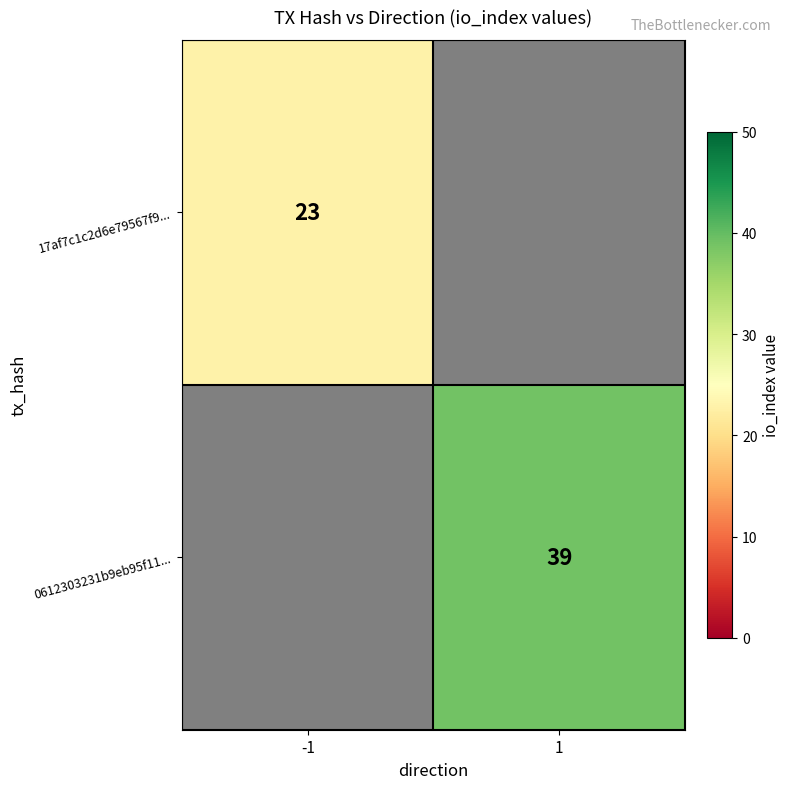

Is it true that 0612303231b9eb95f11... equals 39 at 1?

True